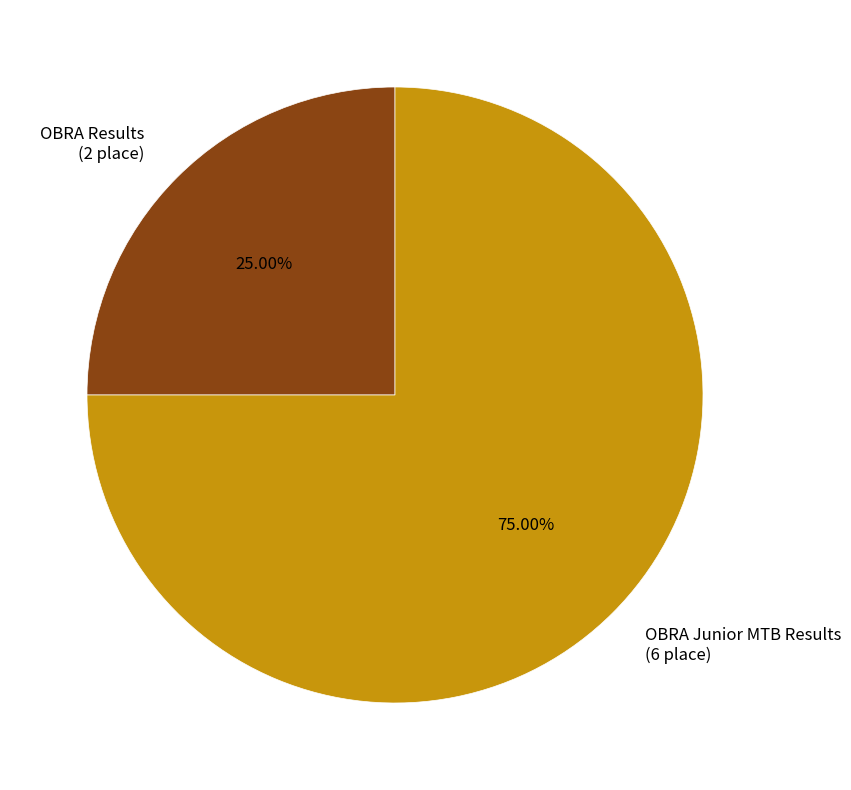

To the nearest percent, what is the difference between the largest and smallest slice percentages?

50%